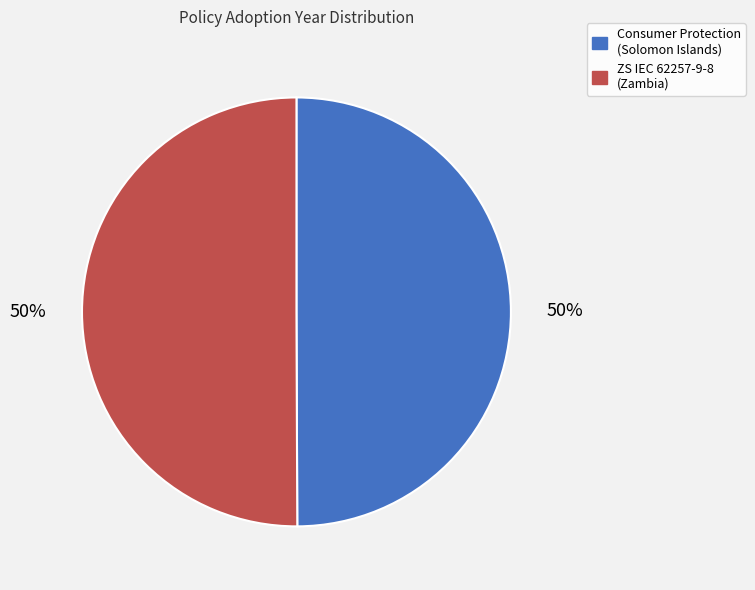

Count the number of slices in the pie.

2